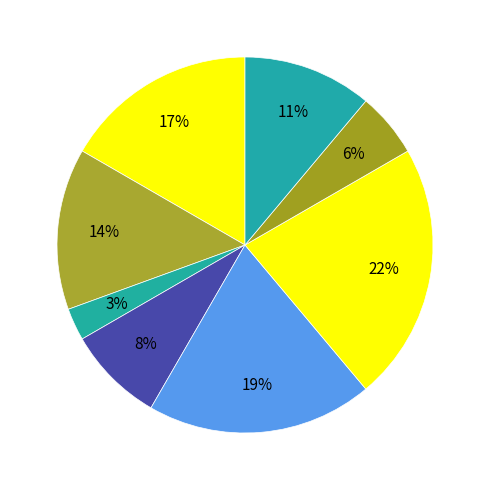

How many segments does this pie chart have?

8